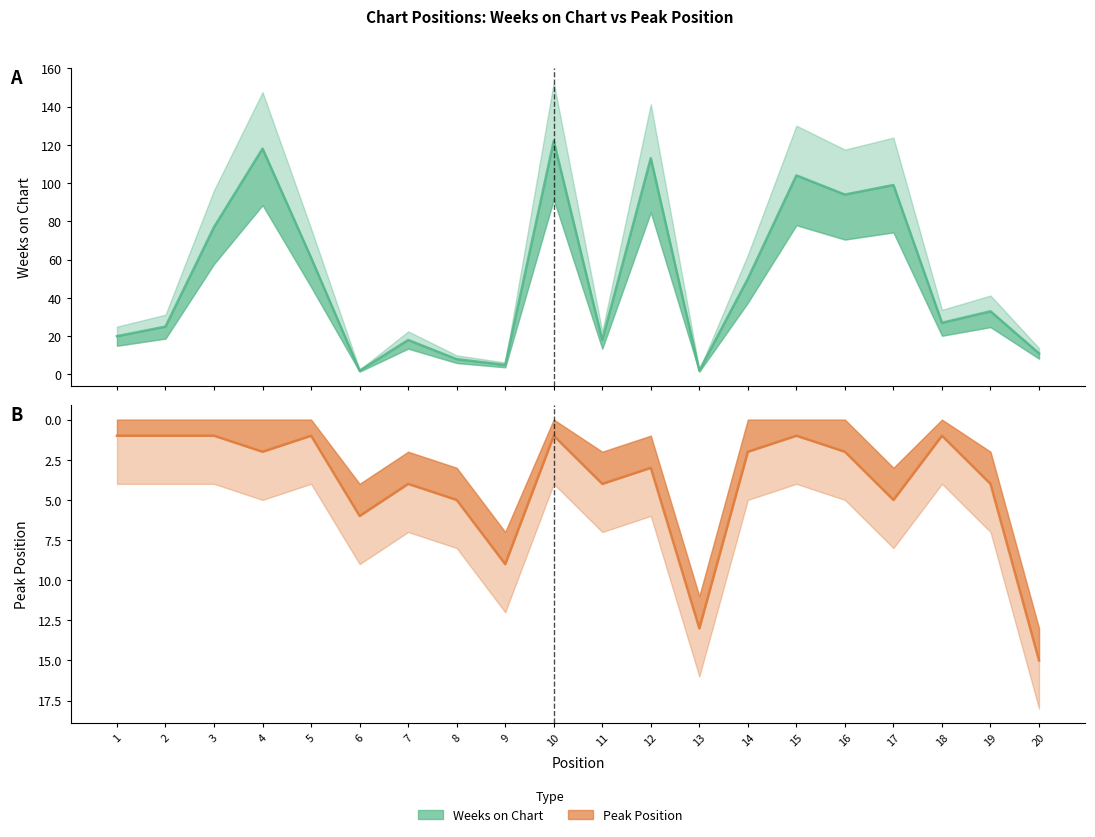

The Weeks on Chart (line) series shows 45 at 12. True or false?

False